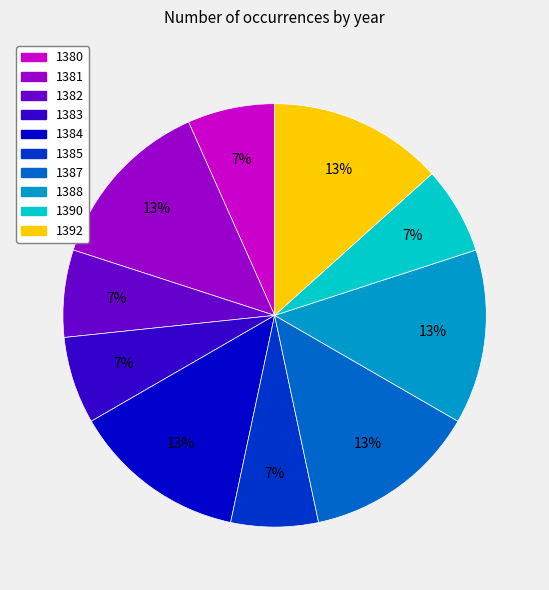

To the nearest percent, what is the average slice percentage?

10%